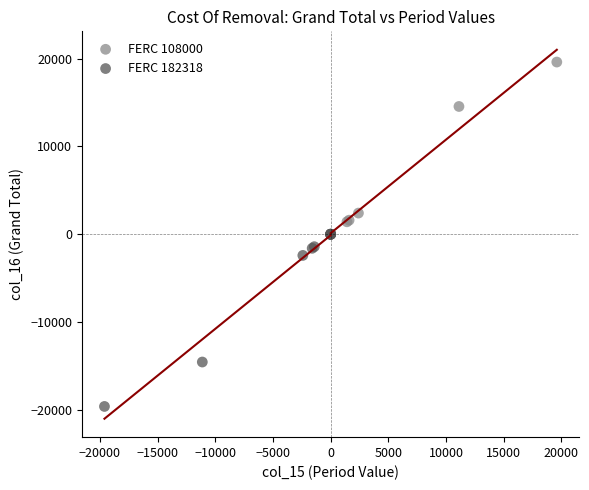

What are all the series names shown in the legend?

FERC 108000, FERC 182318